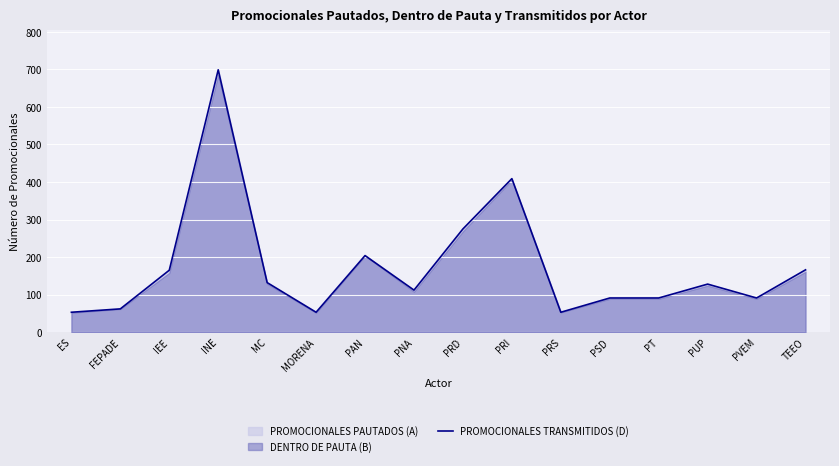

Rank the categories by value from highest to lowest.

INE, PRI, PRD, PAN, TEEO, IEE, MC, PUP, PNA, PSD, PT, PVEM, FEPADE, ES, MORENA, PRS